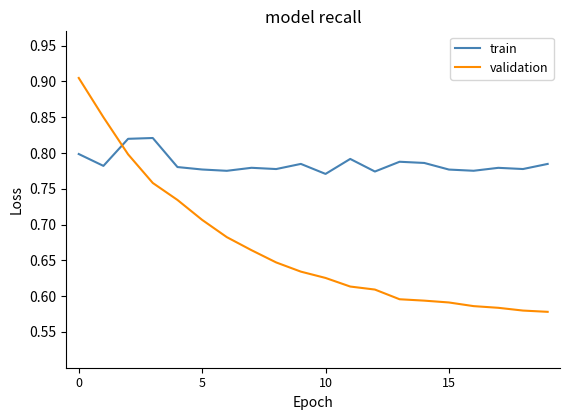

What is the difference between the maximum and minimum values in the validation series?

0.3